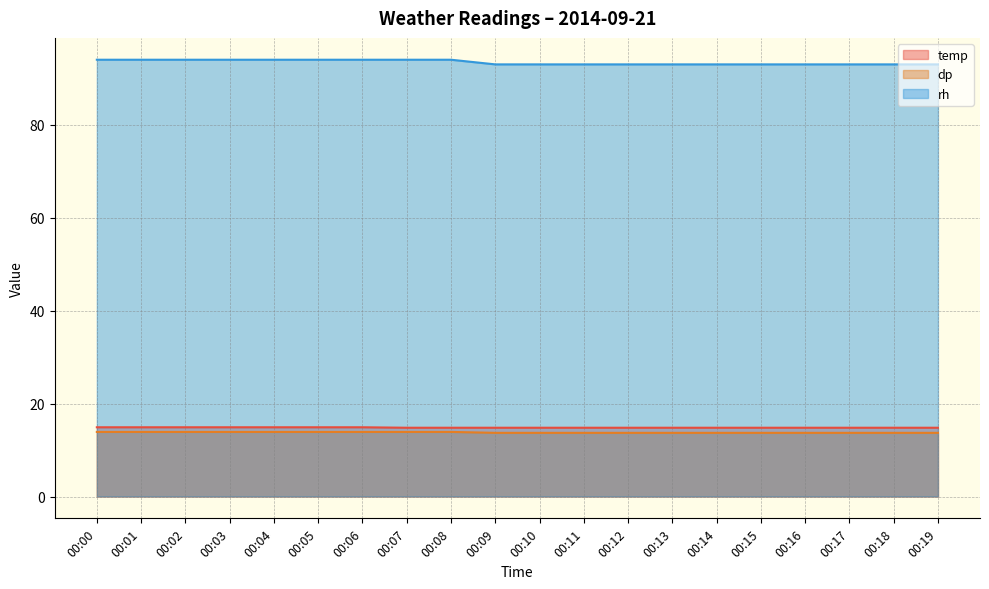

What is the difference between the second highest and second lowest values in the dp series?

0.2